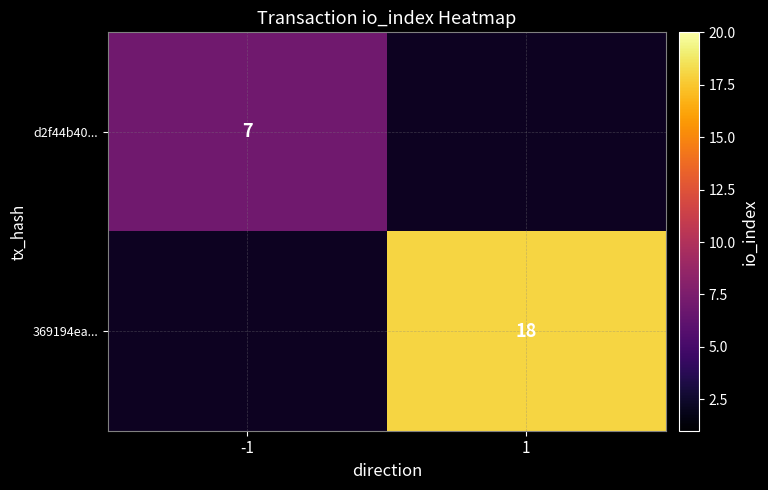

What is the minimum value shown in the chart?

7.0